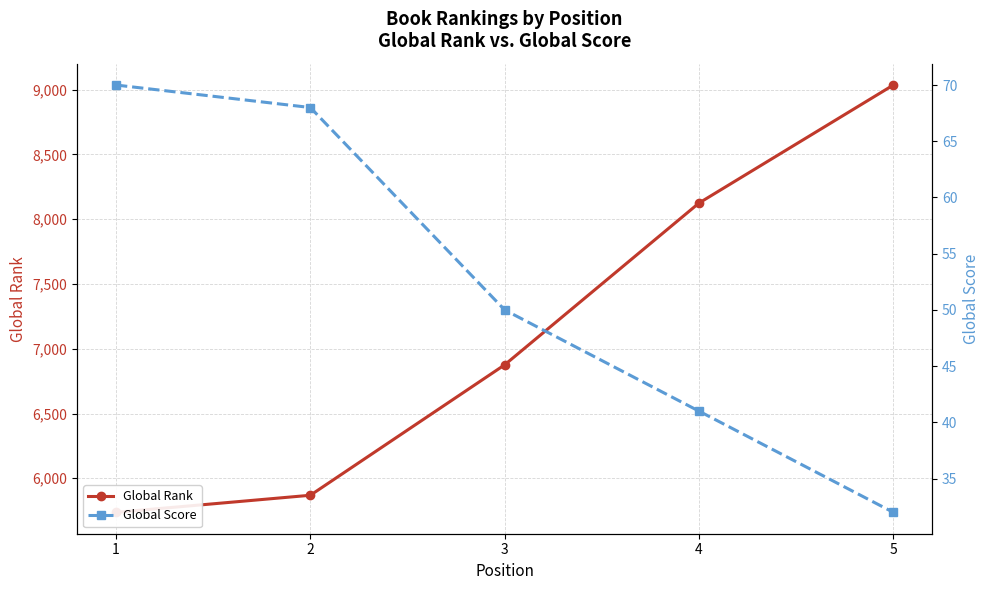

How many values in the Global Score series are below 50?

2